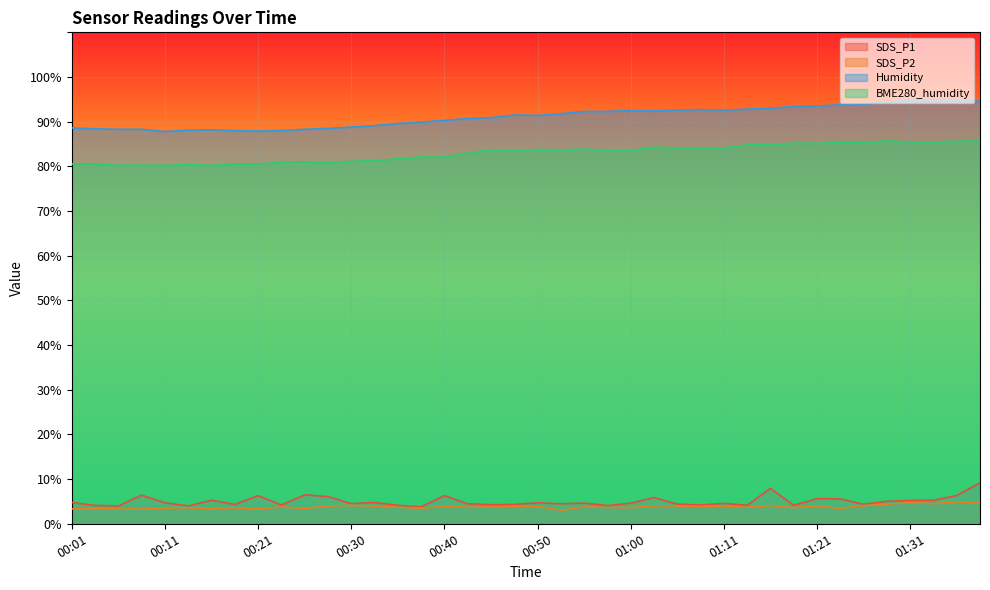

Which series has the widest spread of values?

Humidity